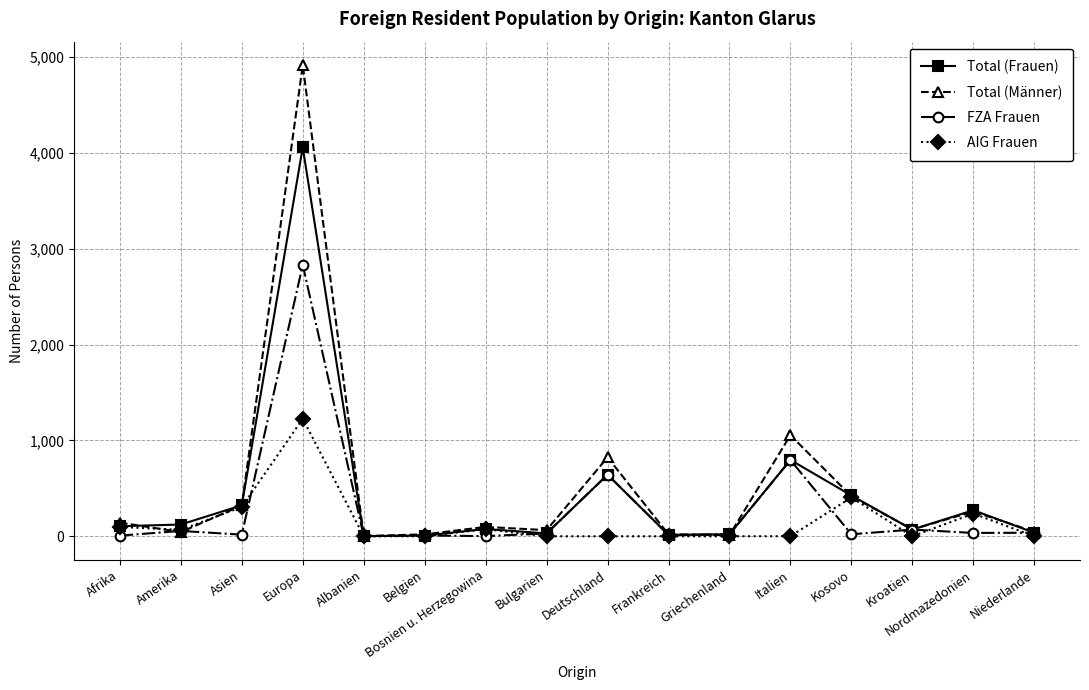

Where do FZA Frauen and Total (Männer) first cross each other?

Afrika and Amerika